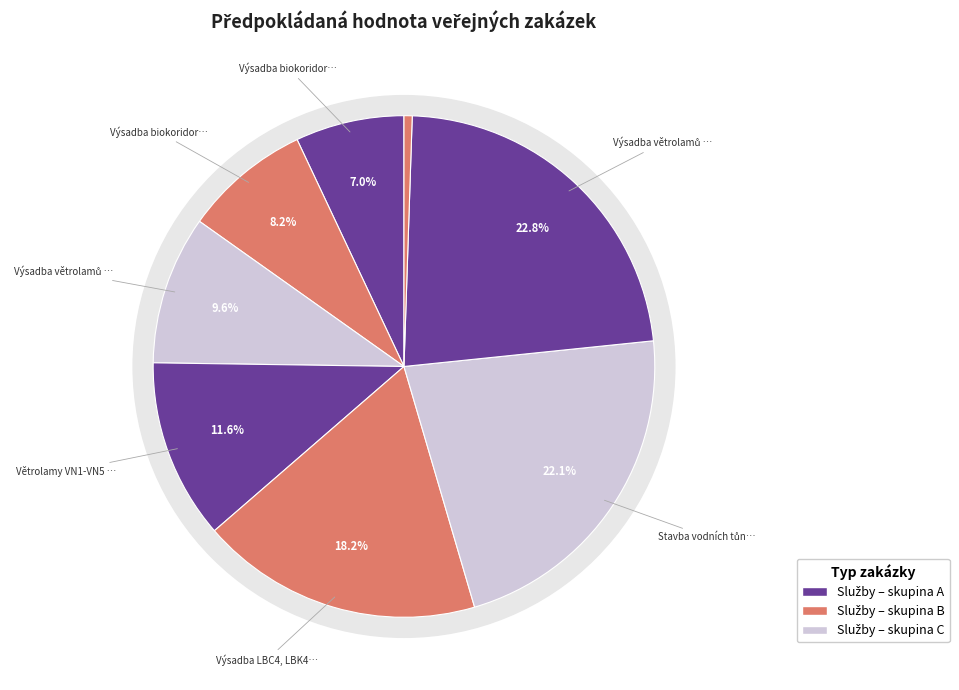

True or false: Výsadba větrolamů VN2, VN3 accounts for 10% of the total.

True